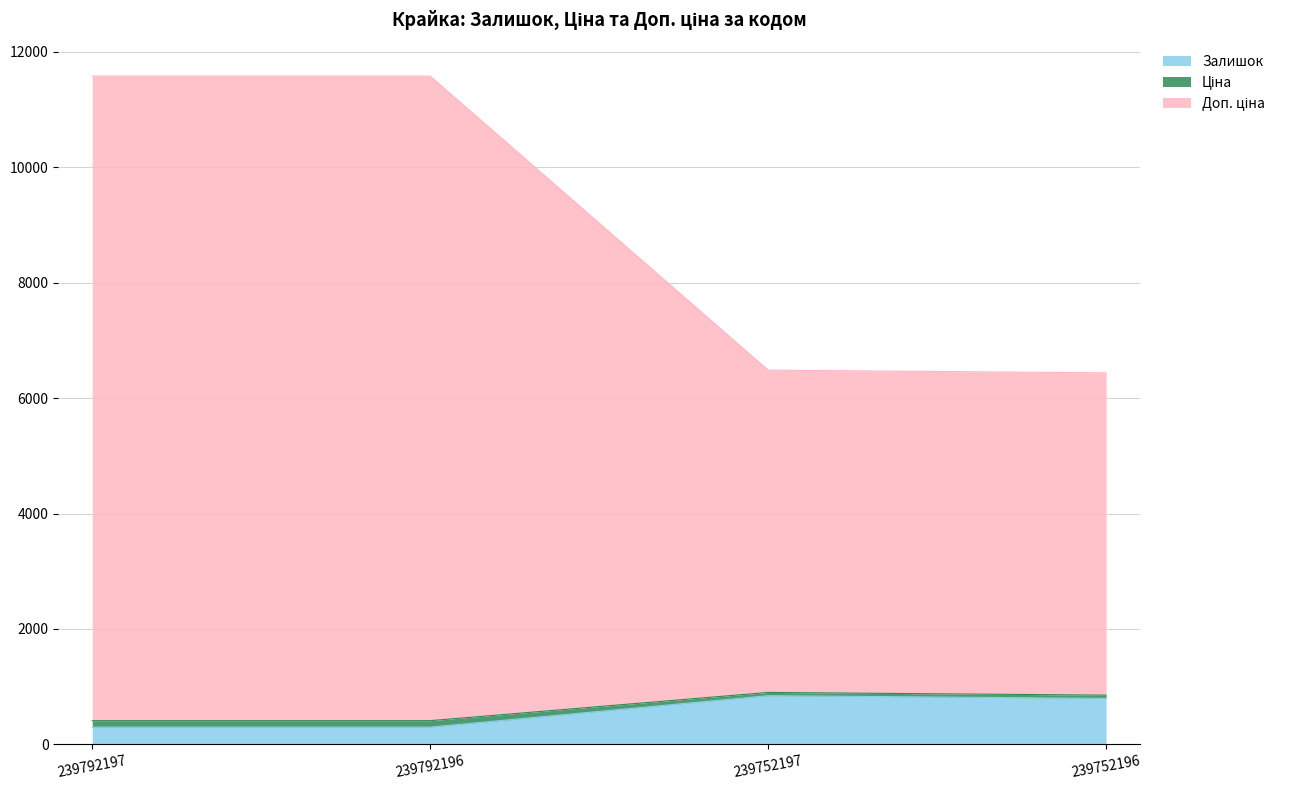

What is the approximate value of Залишок at 239752197?

845.0